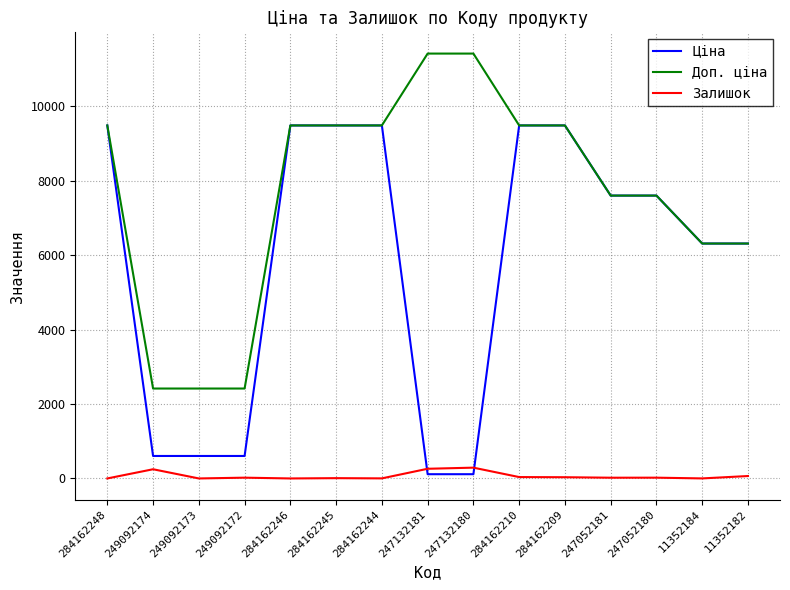

Read the Доп. ціна value at 11352184.

6308.8